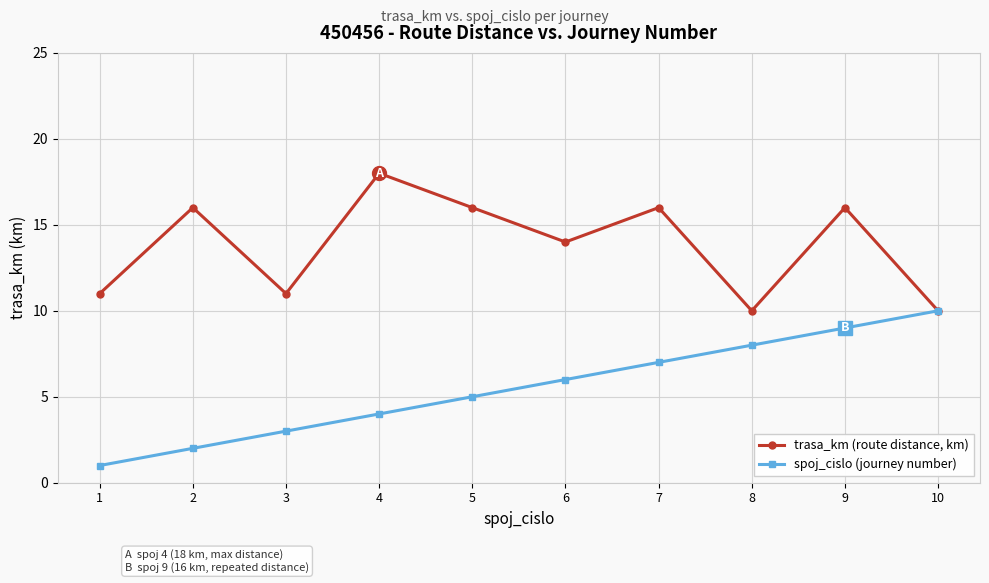

Is it true that spoj_cislo (journey number) equals 7 at 7?

True